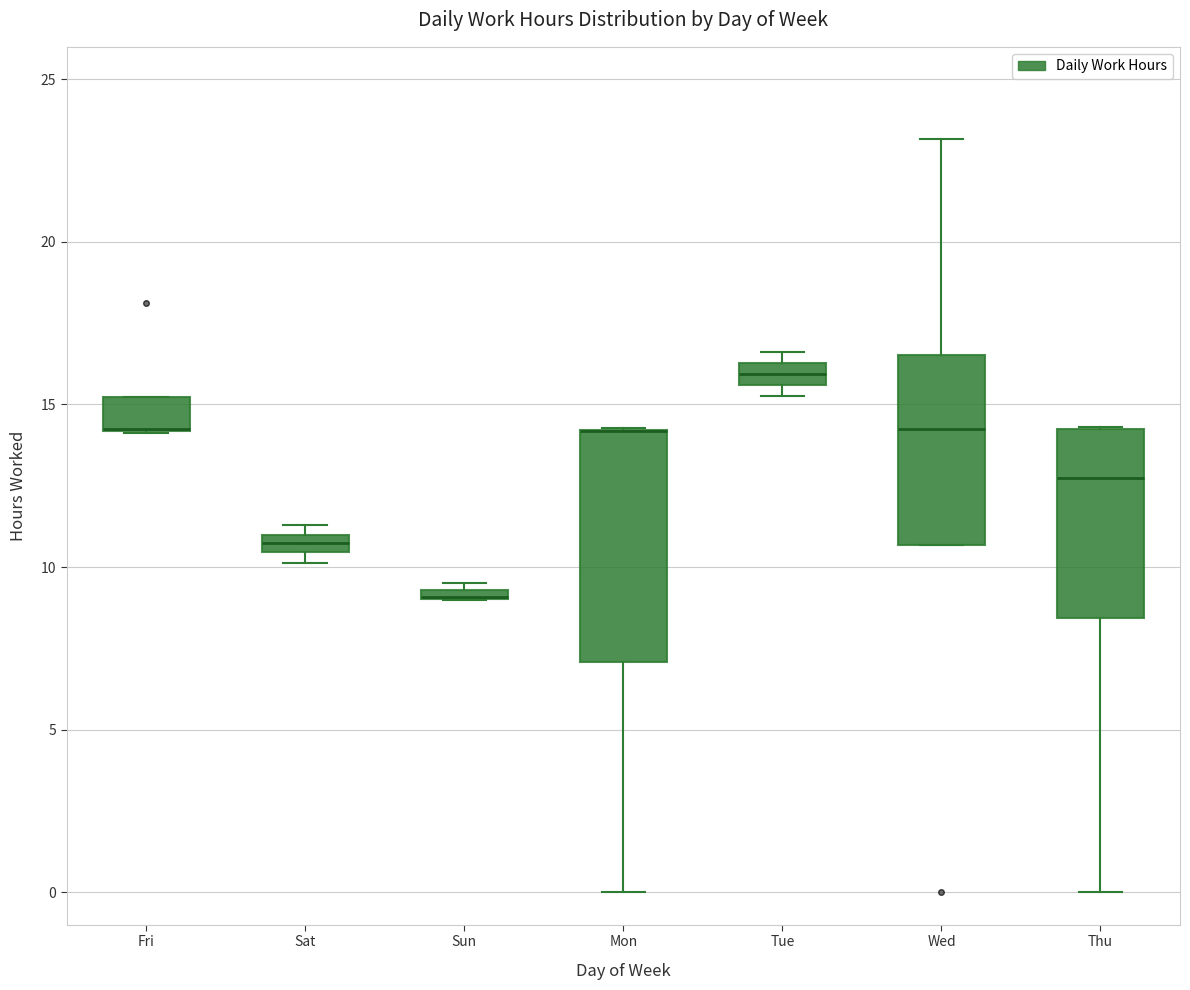

Comparing the boxes themselves (not the whiskers), which one is the tallest?

Mon